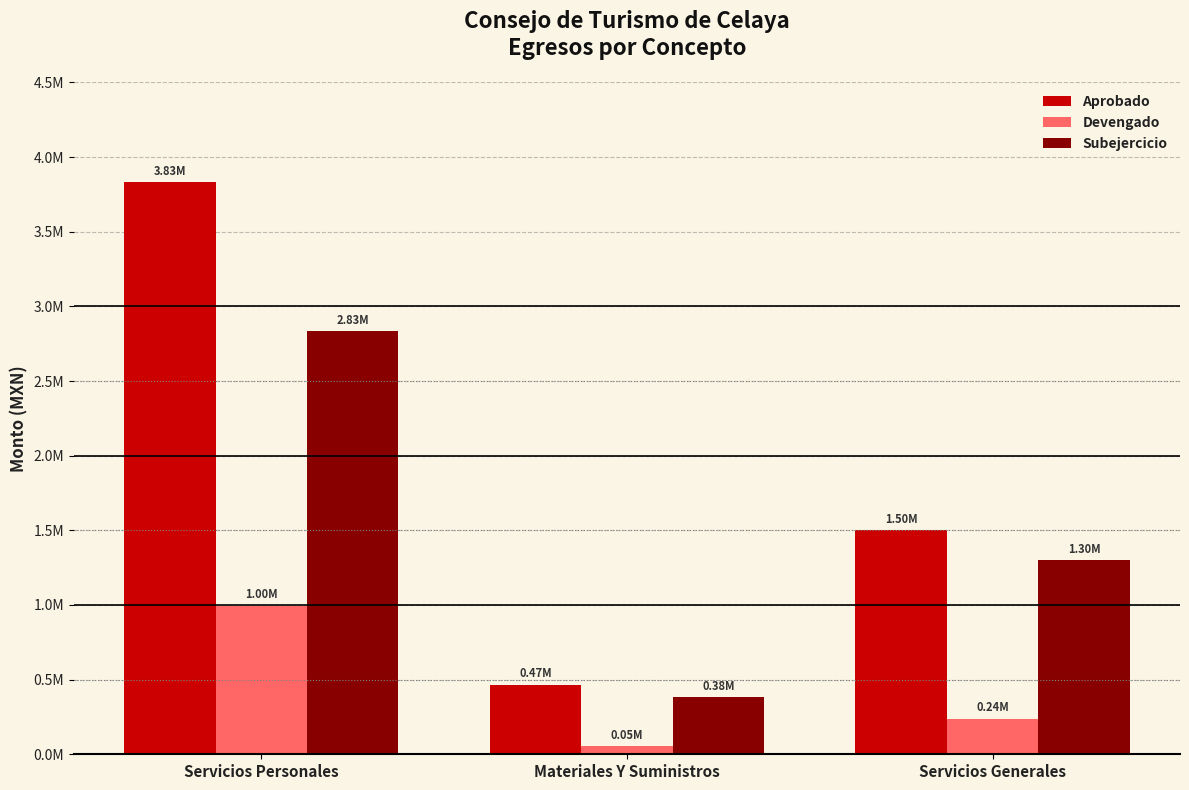

Which series changed the most between Servicios Personales and Materiales Y Suministros?

Aprobado